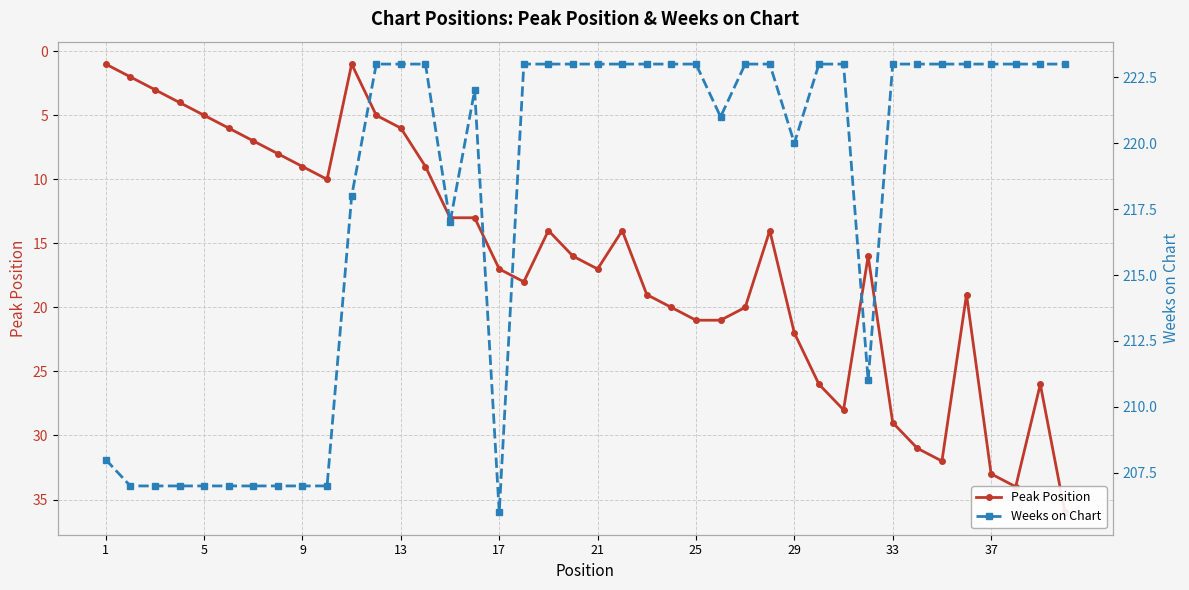

Does the chart display data point markers on the line(s)?

Yes